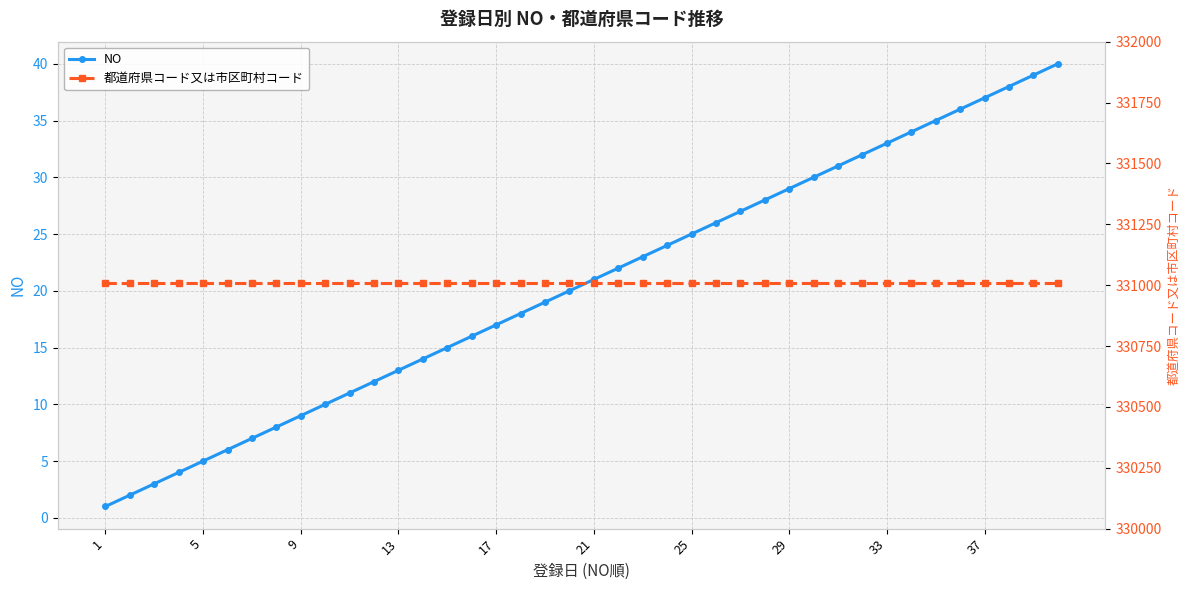

Reading left to right, extract all data points from this chart.

NO: 1	2	3	4	5	6	7	8	9	10	11	12	13	14	15	16	17	18	19	20	21	22	23	24	25	26	27	28	29	30	31	32	33	34	35	36	37	38	39	40
都道府県コード又は市区町村コード: 331007	331007	331007	331007	331007	331007	331007	331007	331007	331007	331007	331007	331007	331007	331007	331007	331007	331007	331007	331007	331007	331007	331007	331007	331007	331007	331007	331007	331007	331007	331007	331007	331007	331007	331007	331007	331007	331007	331007	331007